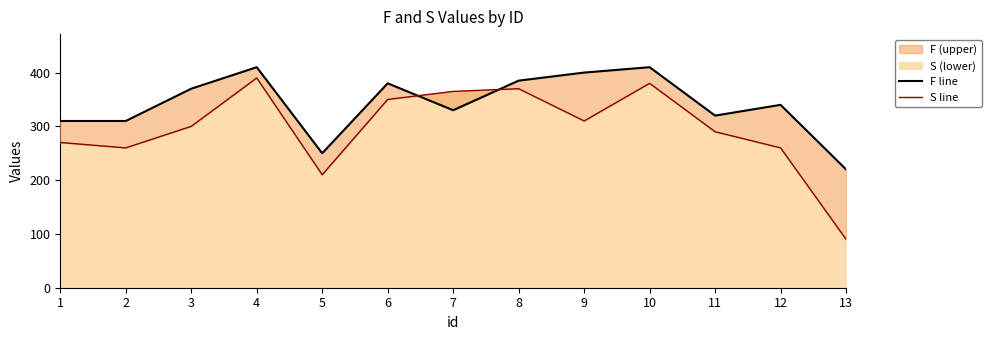

Between which two adjacent categories do S line and F line first intersect?

6 and 7